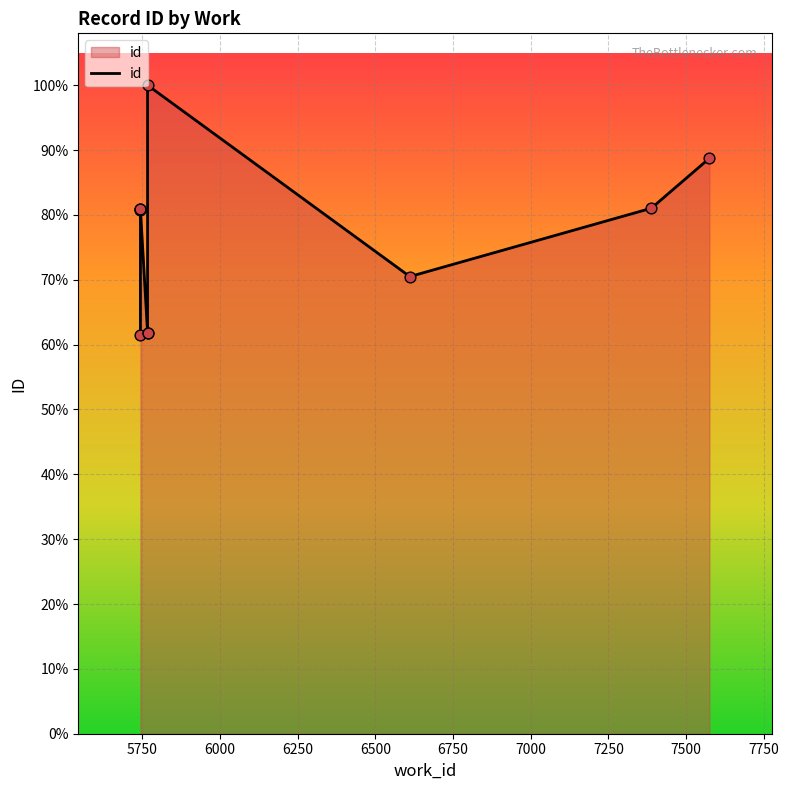

Between 6000 and 6750, which is larger?

6000